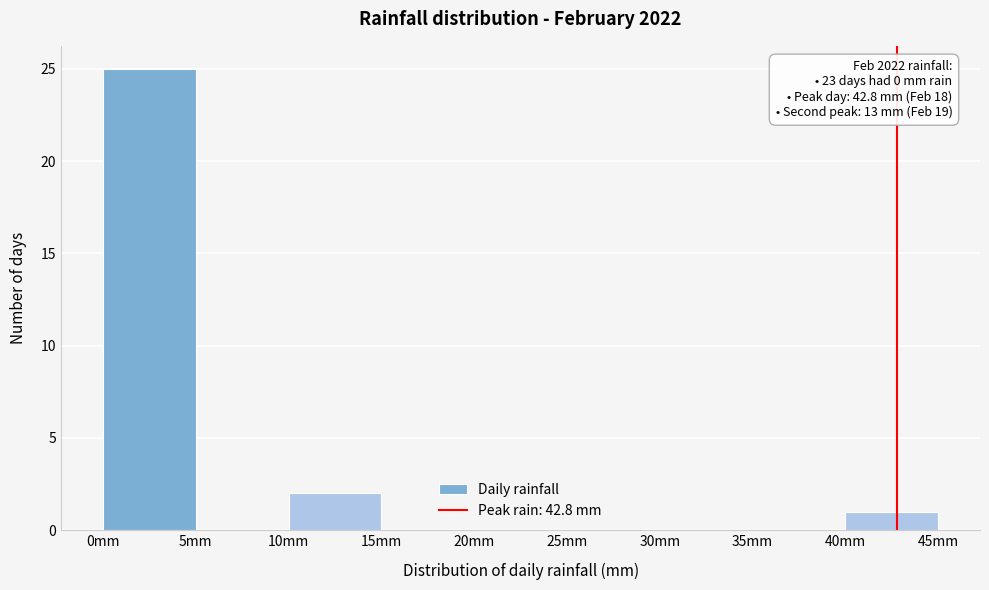

Which range on the x-axis has the tallest bar?

0 to 5